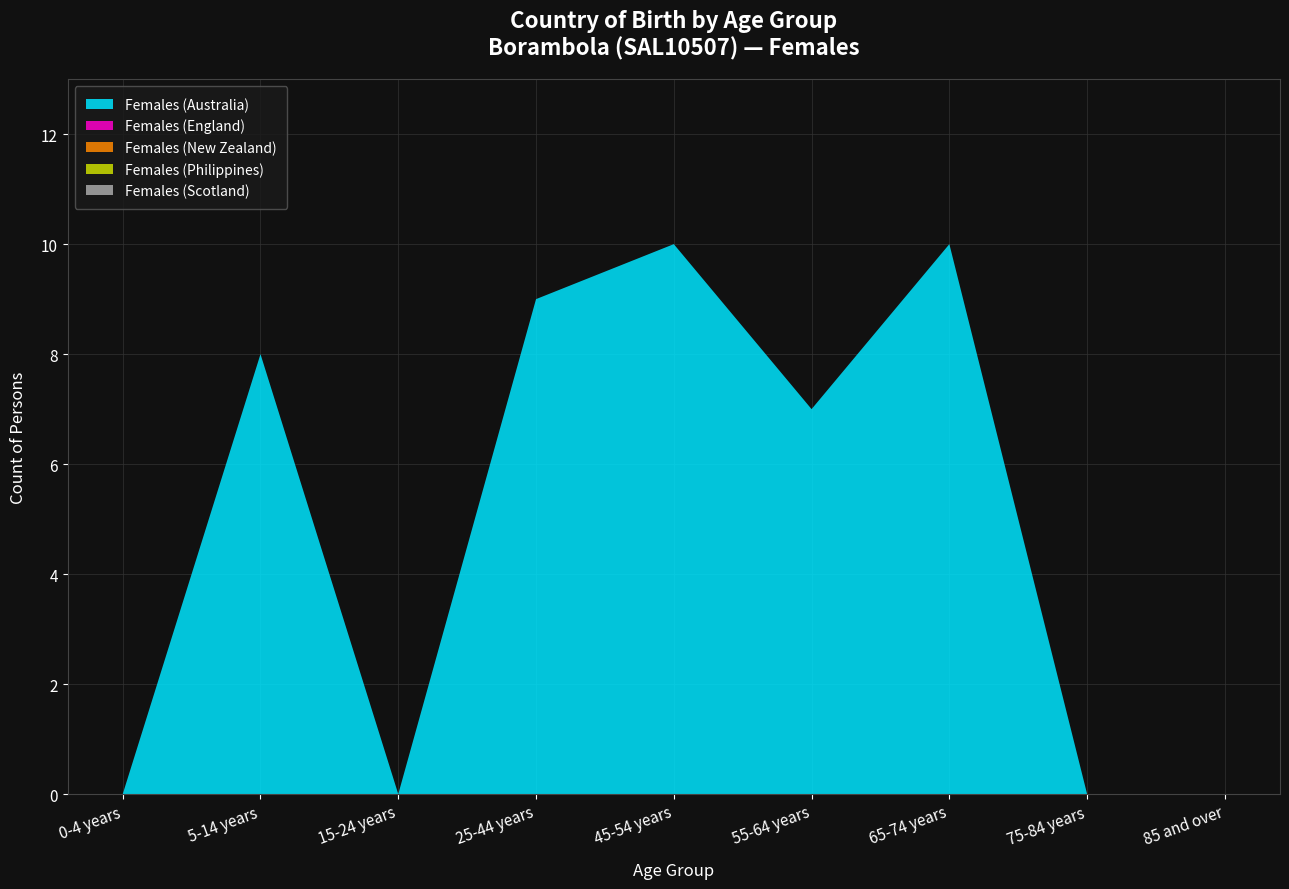

Reading right to left, transcribe all the data shown in this chart.

Females (Australia): 85 and over=0	75-84 years=0	65-74 years=10	55-64 years=7	45-54 years=10	25-44 years=9	15-24 years=0	5-14 years=8	0-4 years=0
Females (England): 85 and over=0	75-84 years=0	65-74 years=0	55-64 years=0	45-54 years=0	25-44 years=0	15-24 years=0	5-14 years=0	0-4 years=0
Females (New Zealand): 85 and over=0	75-84 years=0	65-74 years=0	55-64 years=0	45-54 years=0	25-44 years=0	15-24 years=0	5-14 years=0	0-4 years=0
Females (Philippines): 85 and over=0	75-84 years=0	65-74 years=0	55-64 years=0	45-54 years=0	25-44 years=0	15-24 years=0	5-14 years=0	0-4 years=0
Females (Scotland): 85 and over=0	75-84 years=0	65-74 years=0	55-64 years=0	45-54 years=0	25-44 years=0	15-24 years=0	5-14 years=0	0-4 years=0